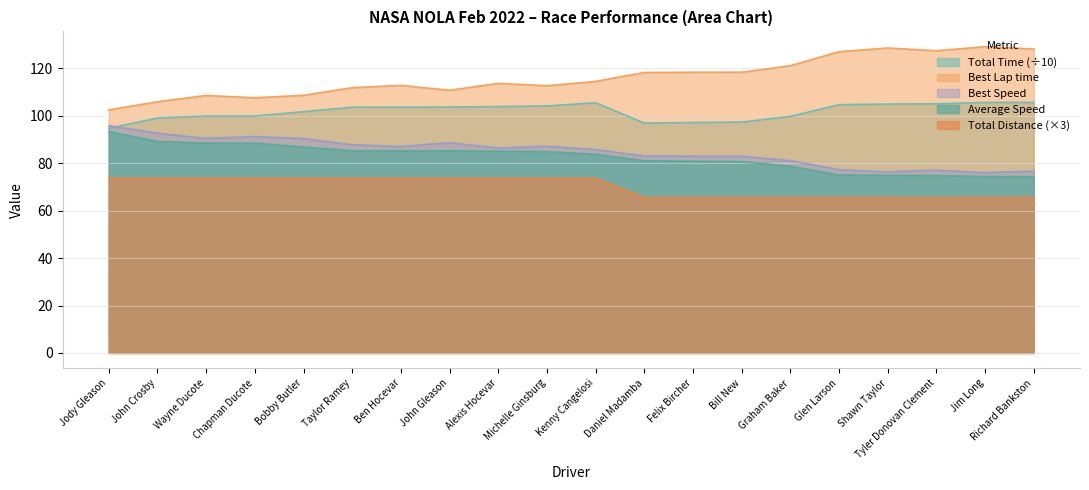

At how many categories does at least one series exceed 94?

20